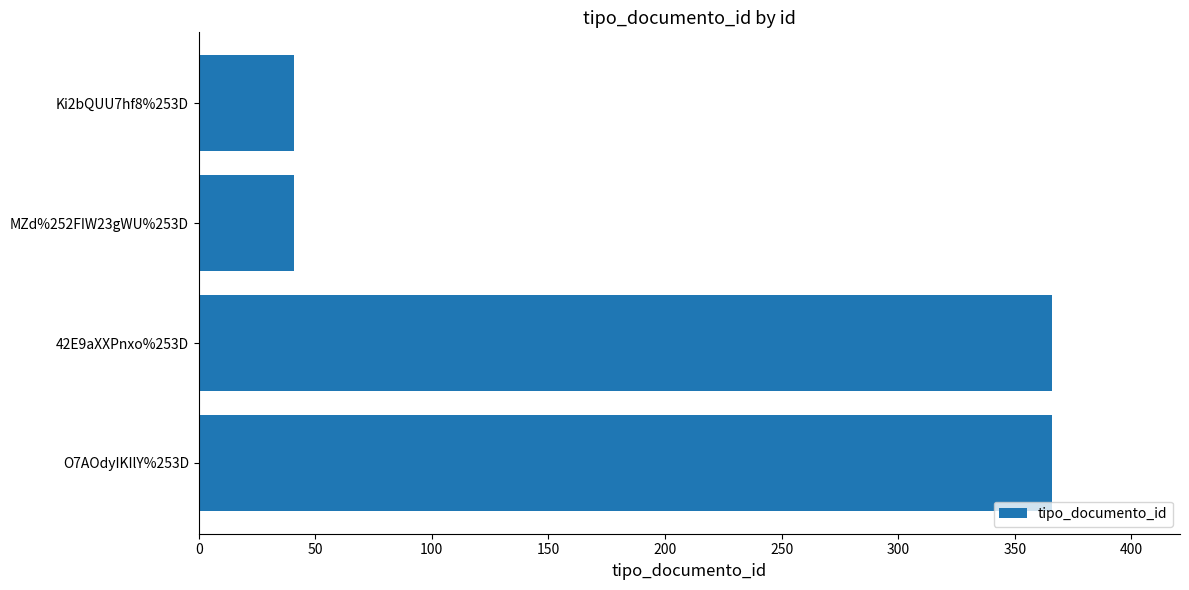

The chart shows a value of 366 at O7AOdyIKIlY%253D. True or false?

True